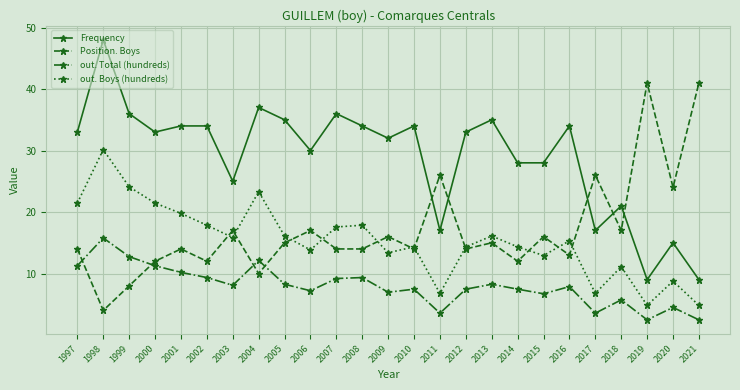

Which series has the largest total across all categories?

Frequency